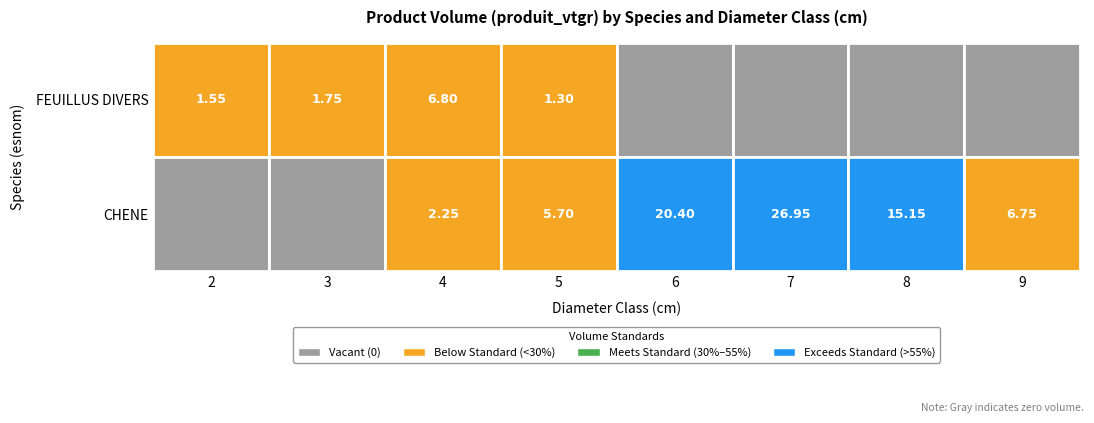

True or false: CHENE has a value of 3.8 at 5.

False